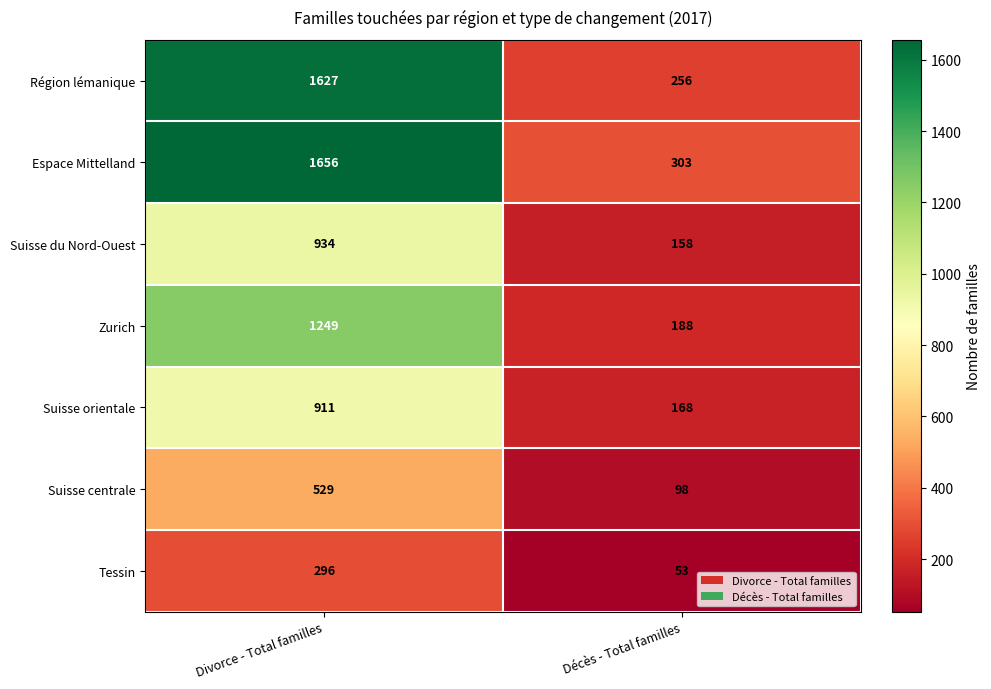

What is the highest value of the Région lémanique series?

1627